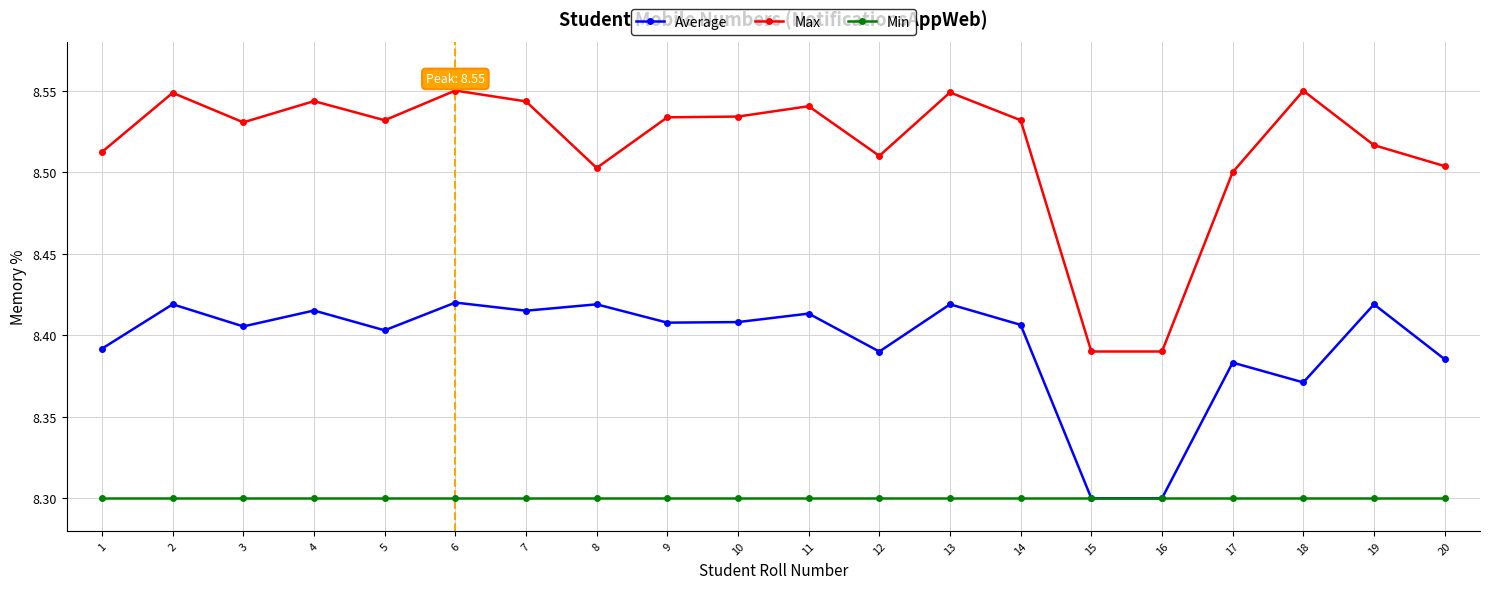

What is the spread (max minus min) of values at 13?

0.2